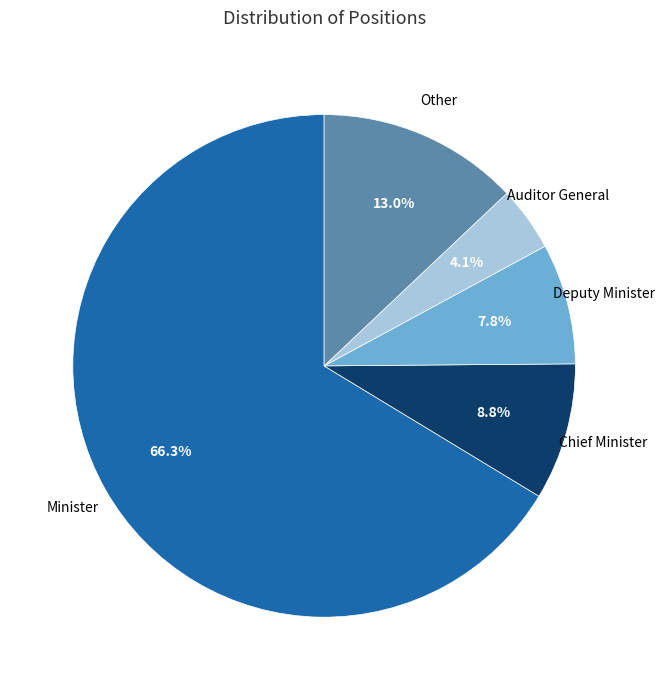

Is there a majority slice in this chart?

Yes